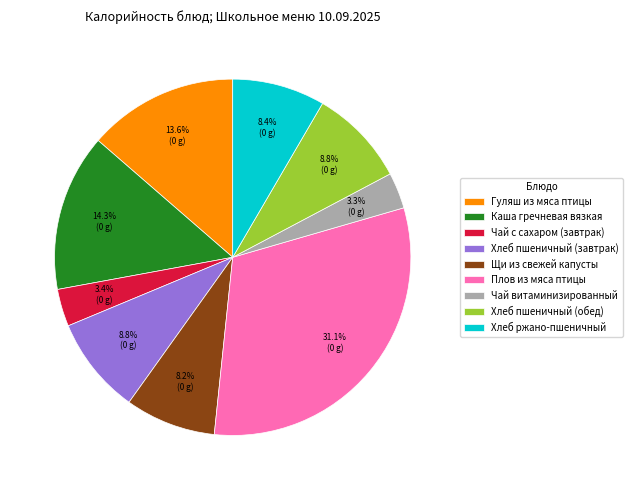

Between Чай витаминизированный and Хлеб пшеничный (завтрак), which is larger?

Хлеб пшеничный (завтрак)